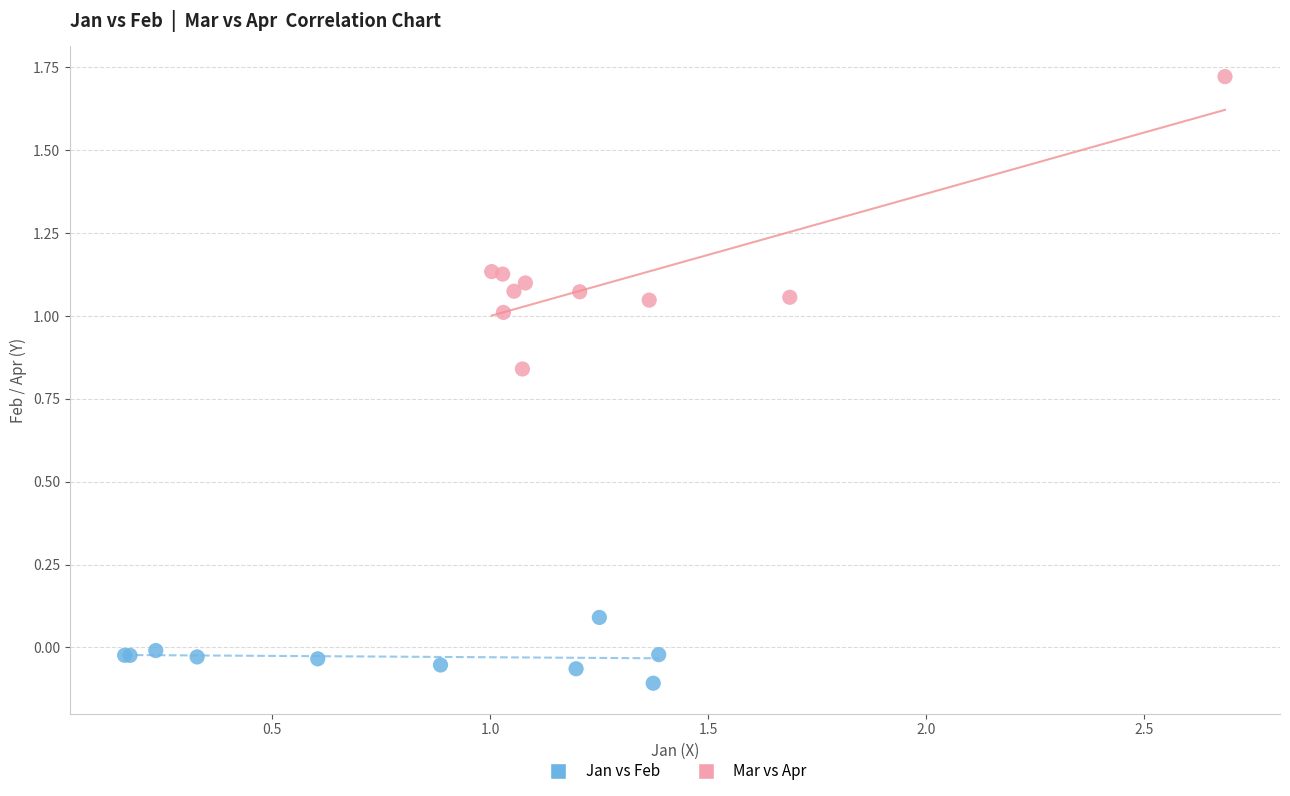

What are all the series names shown in the legend?

Jan vs Feb, Mar vs Apr